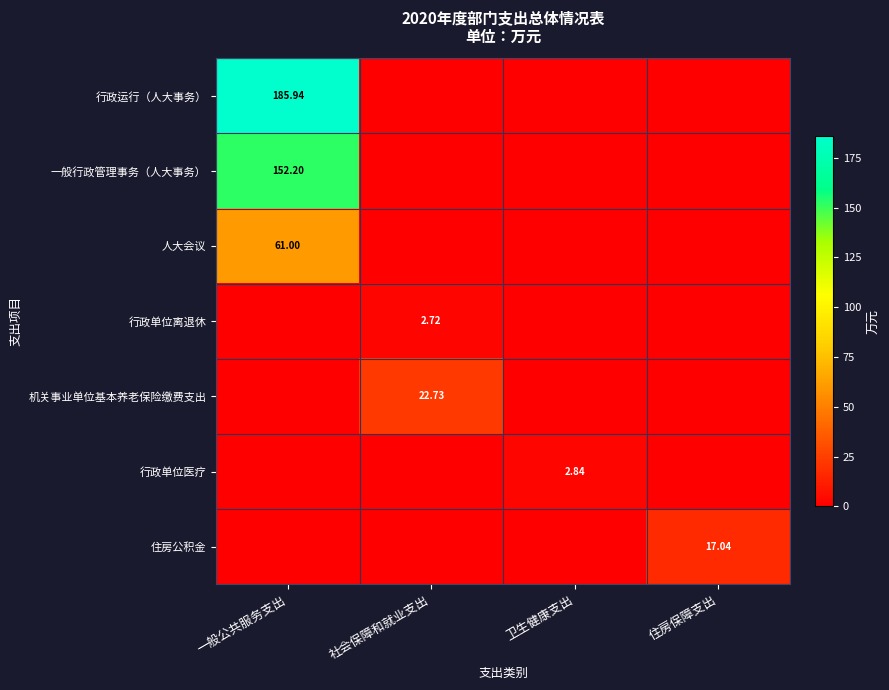

Which series has the largest total across all categories?

行政运行（人大事务）